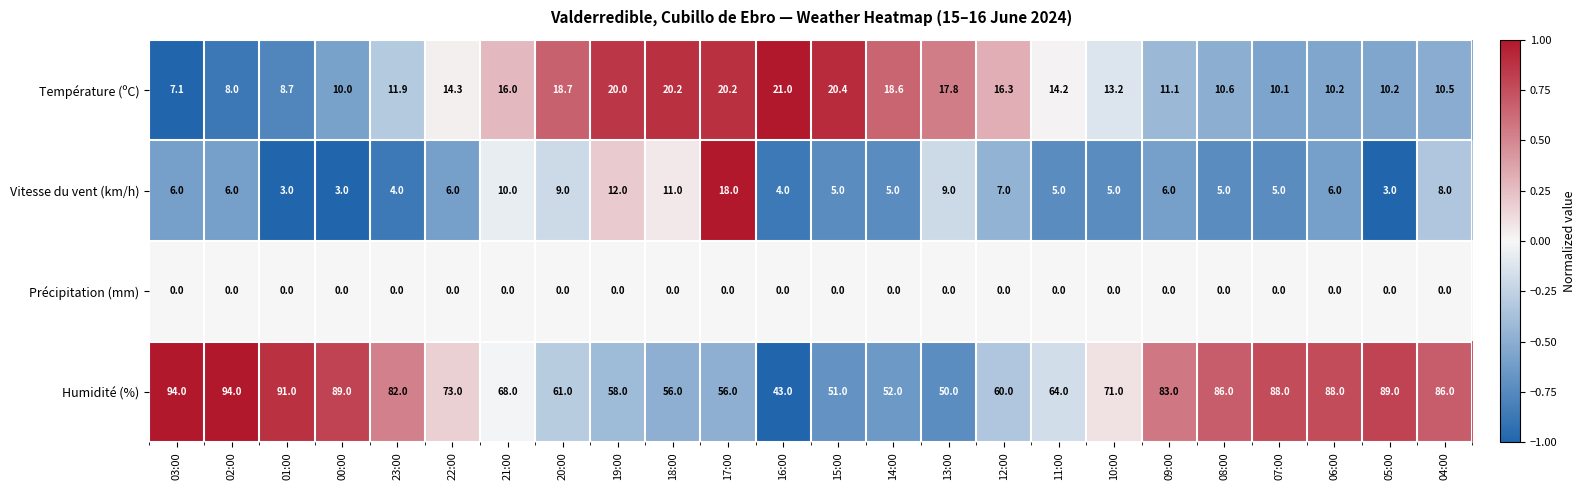

What is the difference between the Humidité (%) values at 01:00 and 17:00?

35.0